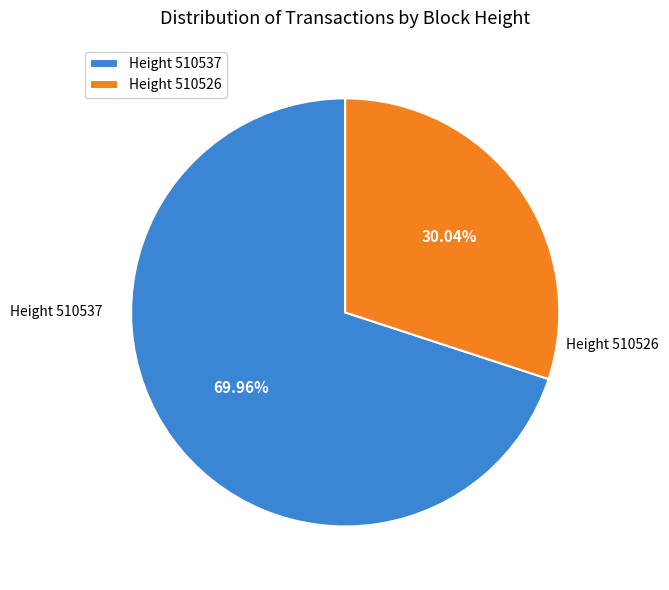

Rank the categories by value from highest to lowest.

Height 510537, Height 510526